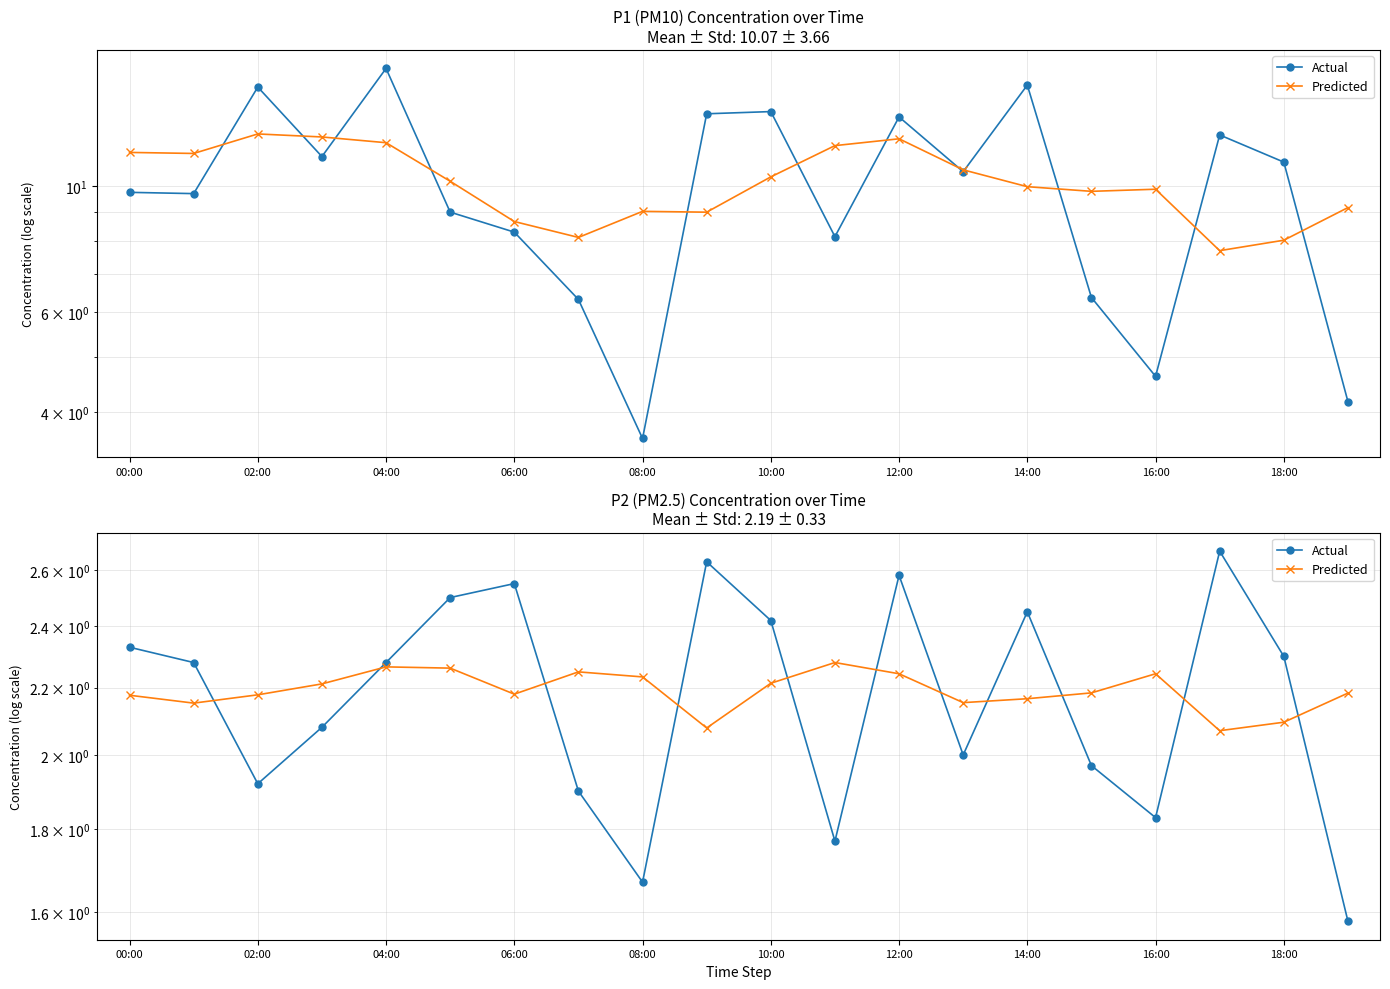

Rank the series by their average value, from highest to lowest.

Predicted, Actual